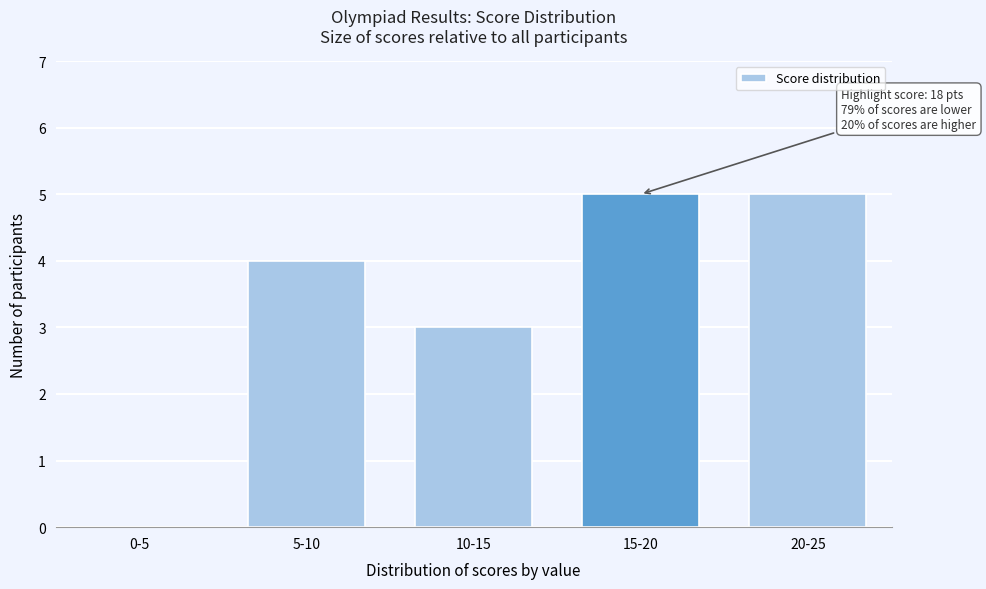

Reading left to right, transcribe all the data shown in this chart.

0-5=0	5-10=4	10-15=3	15-20=5	20-25=5